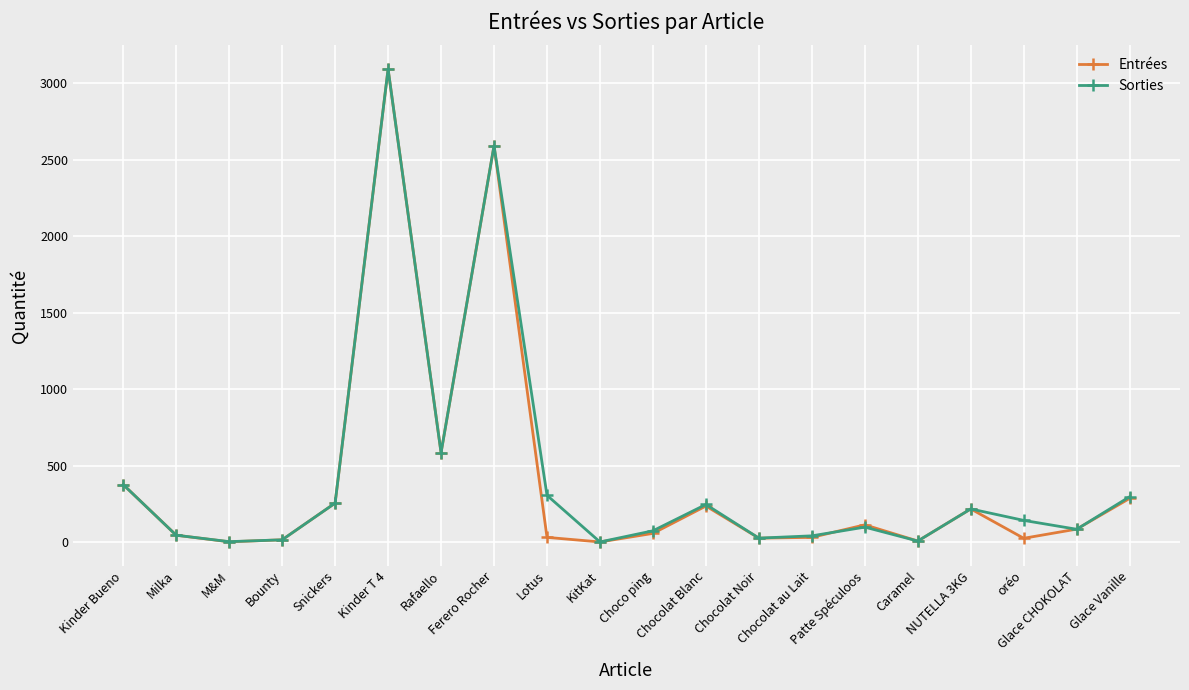

How many lines are shown in the chart?

2